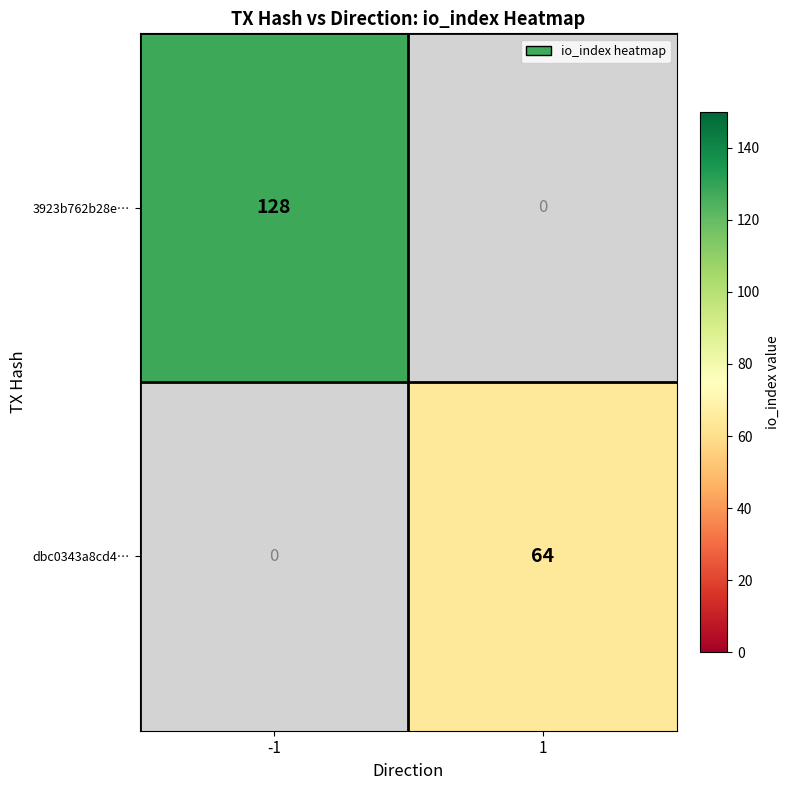

The value of dbc0343a8cd4… at 1 is 20. True or false?

False